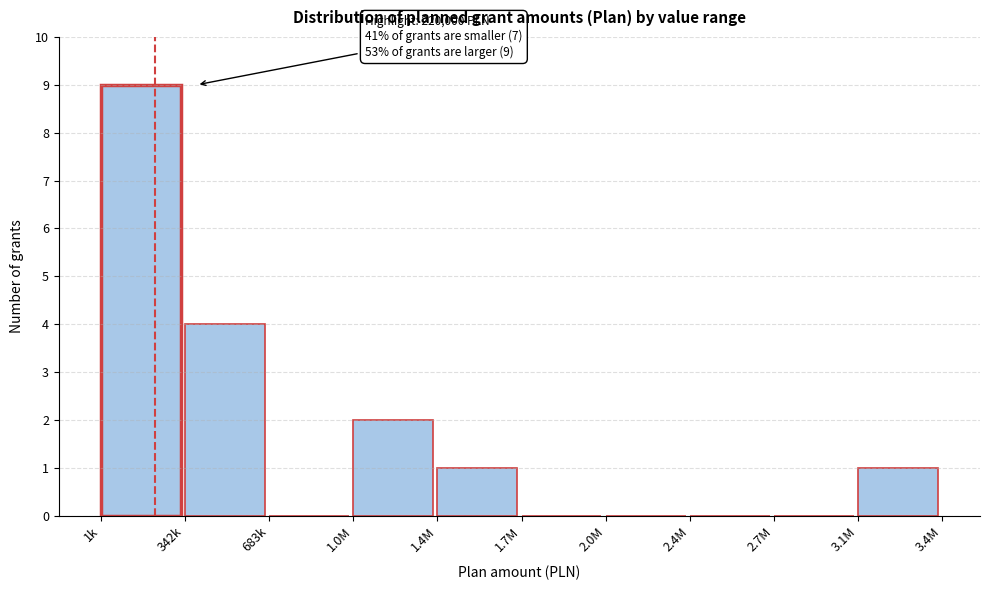

Reading right to left, extract all data points from this chart.

3.1M=1	2.7M=0	2.4M=0	2.0M=0	1.7M=0	1.4M=1	1.0M=2	683k=0	342k=4	1k=9